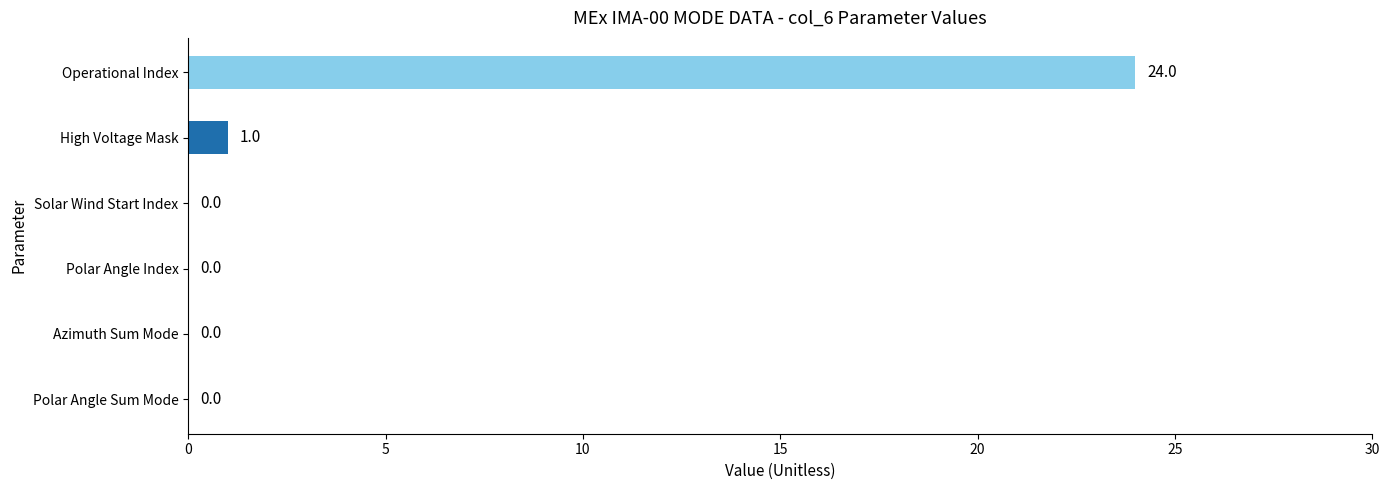

Reading top to bottom, what are all the values shown in this chart?

Operational Index=24	High Voltage Mask=1	Solar Wind Start Index=0	Polar Angle Index=0	Azimuth Sum Mode=0	Polar Angle Sum Mode=0